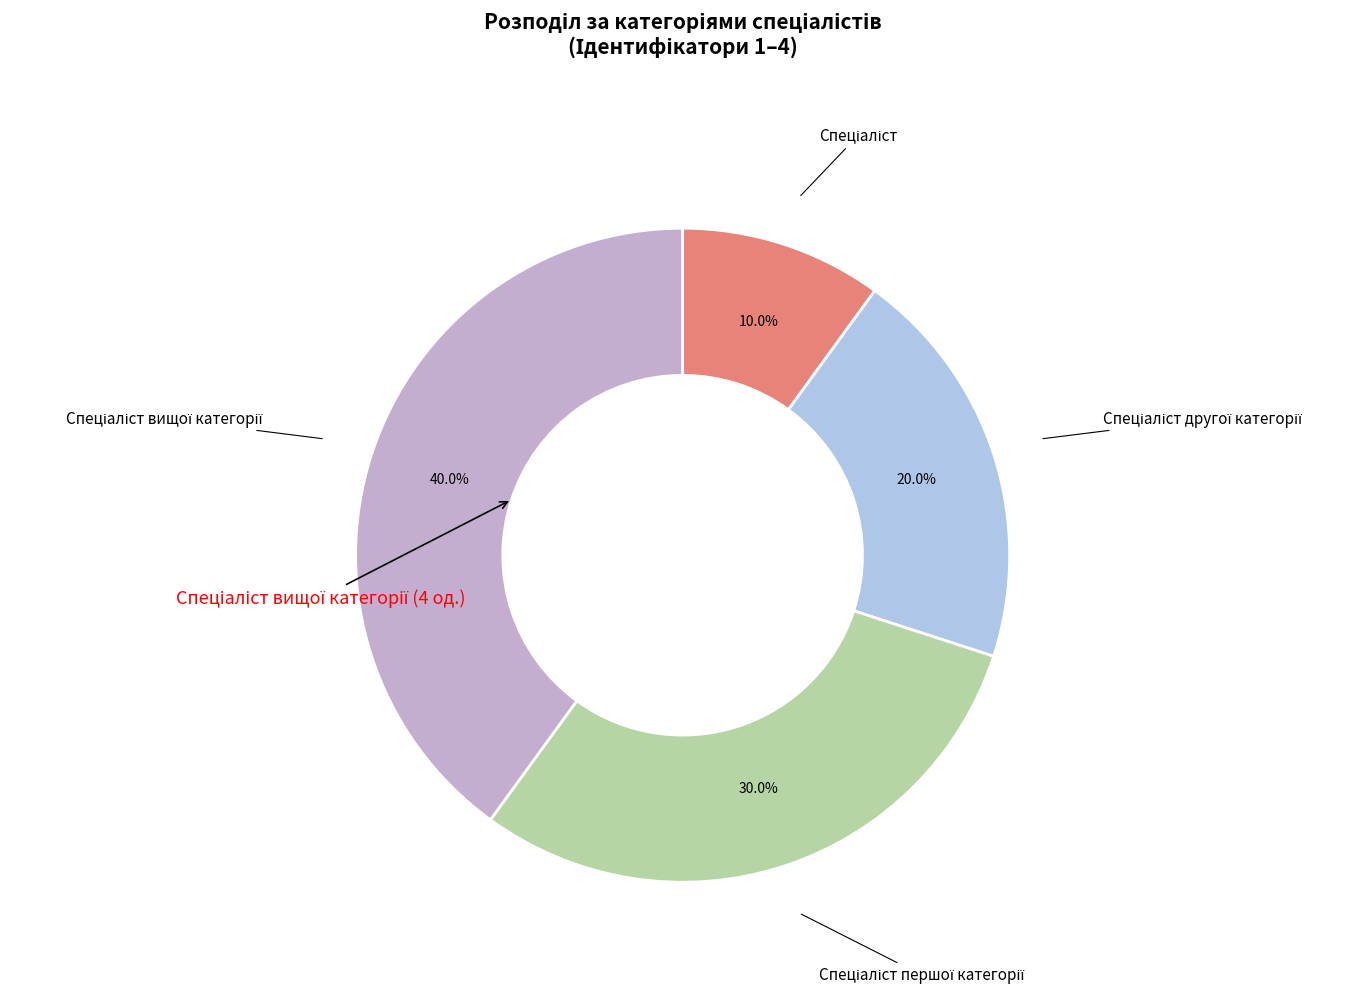

How many slices are in this pie chart?

4